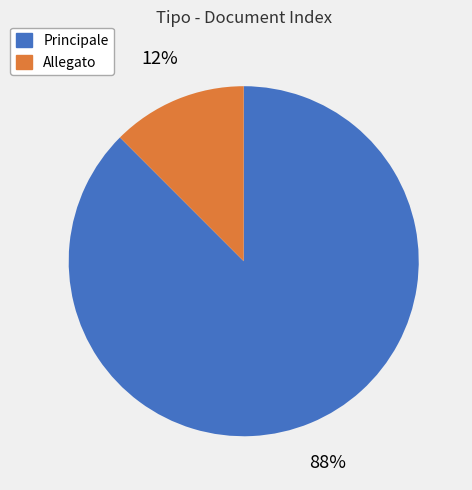

Combined, do Principale and Allegato account for over 50%?

Yes